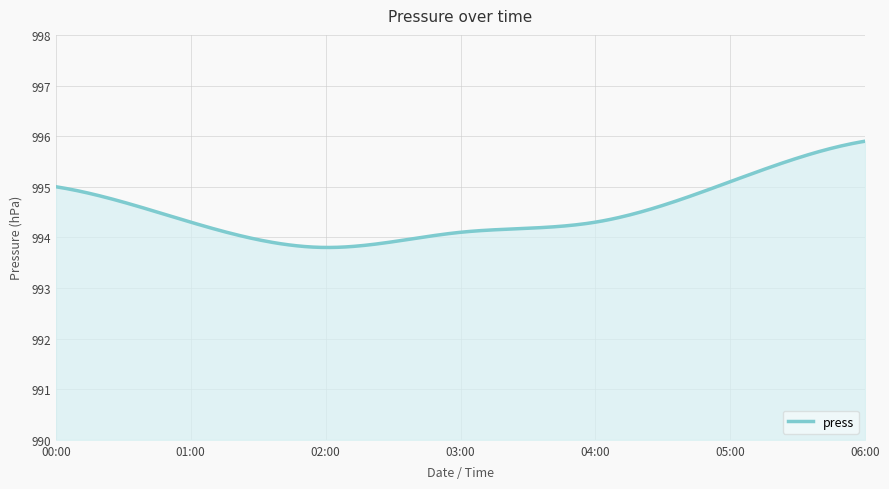

What is the smallest value displayed?

993.8